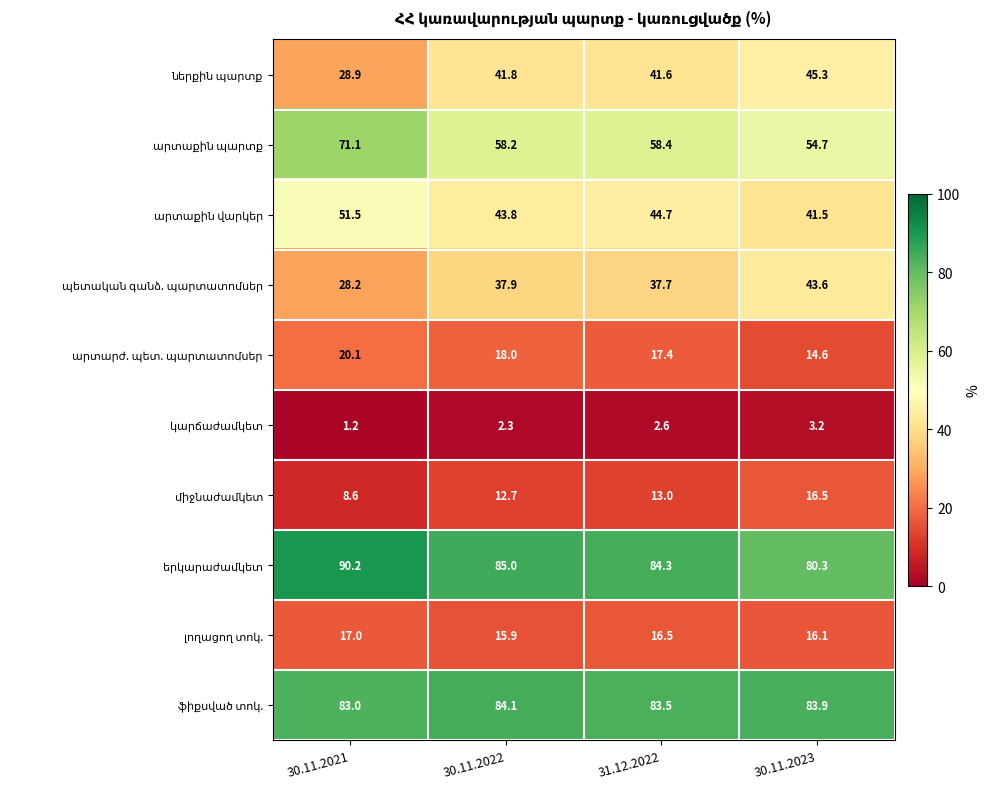

Which category has the lowest value across all series?

30.11.2021